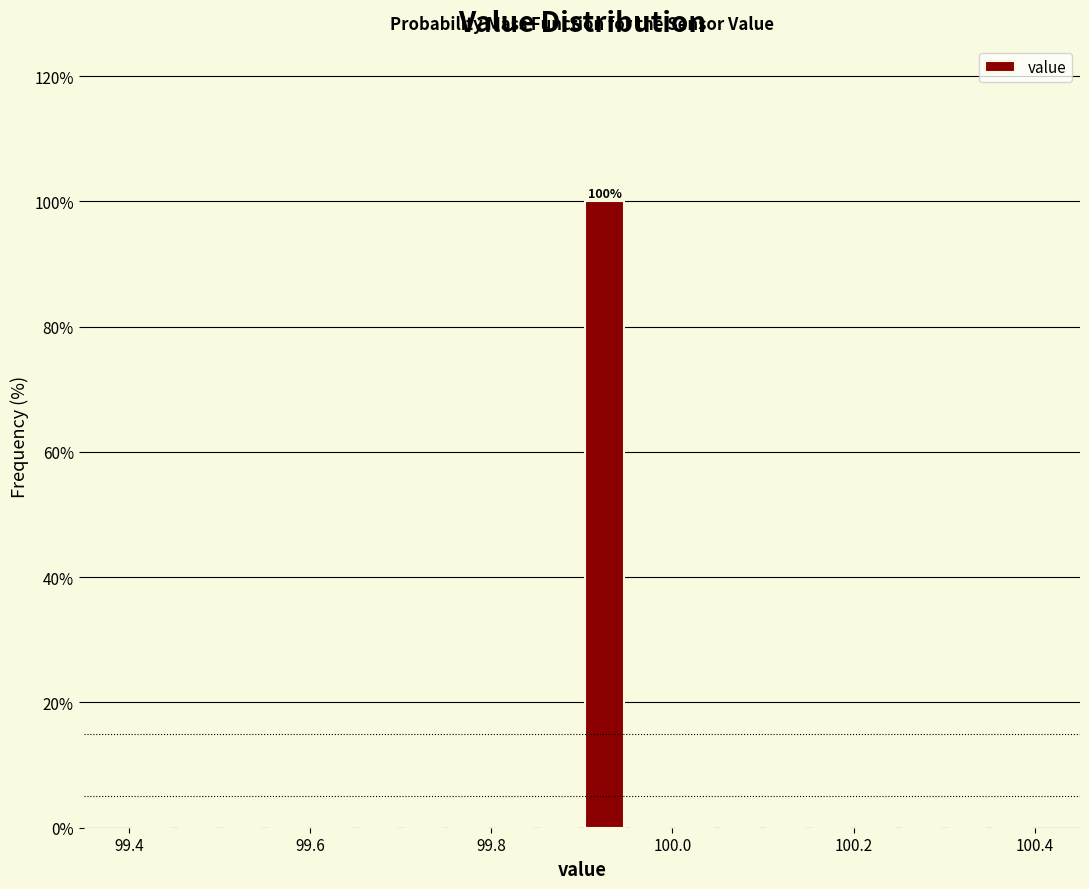

Read against the x-axis, roughly where is the centre of the tallest bar?

99.92